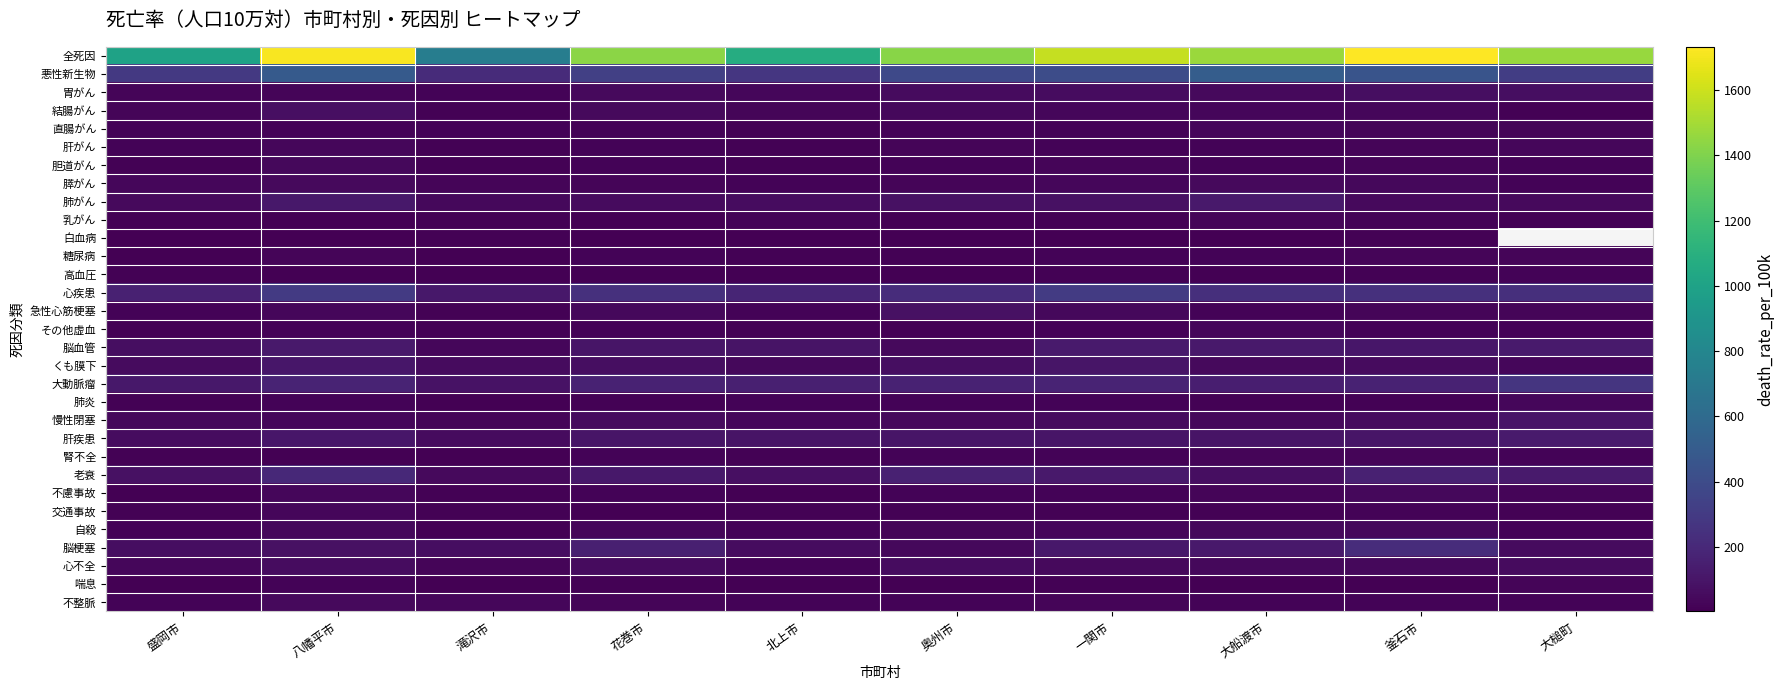

What is the difference between the maximum and second lowest values in the 肝疾患 series?

69.8